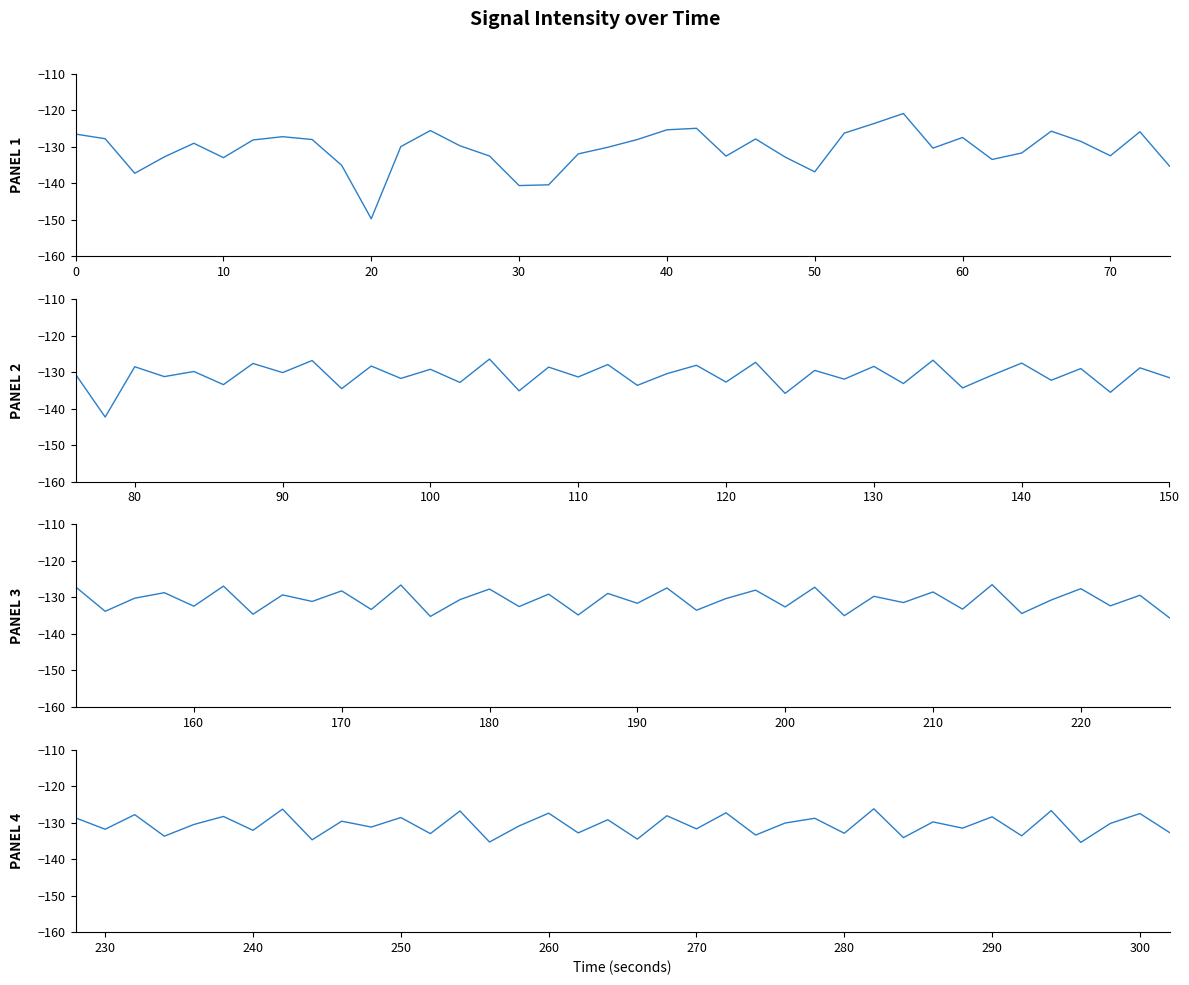

Which series ends up on top after the final intersection of PANEL 4 and PANEL 3?

PANEL 4